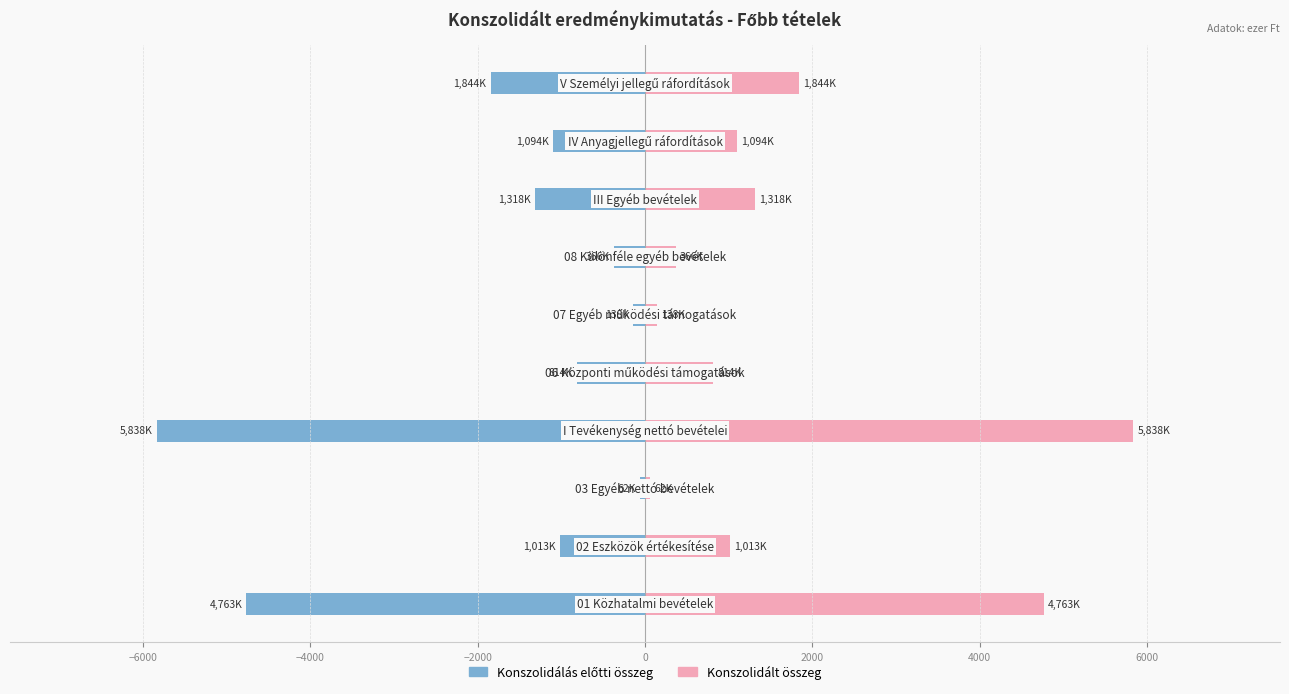

Reading left to right, transcribe all the data shown in this chart.

Konszolidálás előtti összeg: -4762.8	-1012.7	-62.3	-5837.8	-813.9	-137.7	-366.5	-1318.1	-1094.5	-1844.4
Konszolidált összeg: 4762.8	1012.7	62.3	5837.8	813.9	137.7	366.5	1318.1	1094.5	1844.4